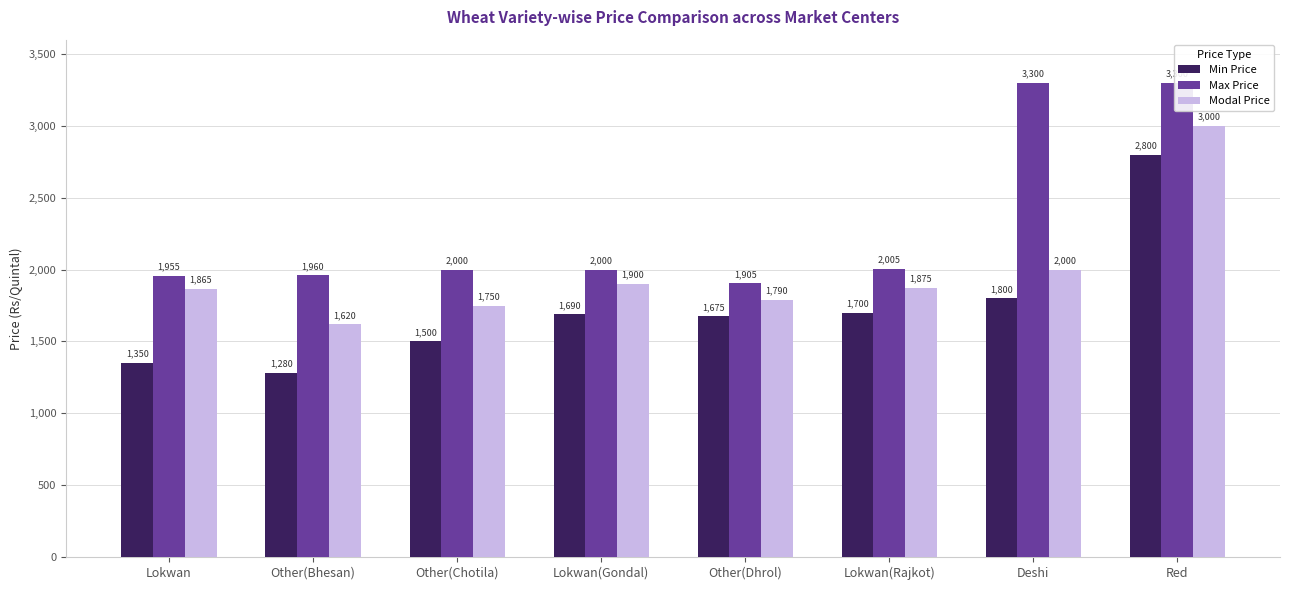

How many bars are there in total?

24